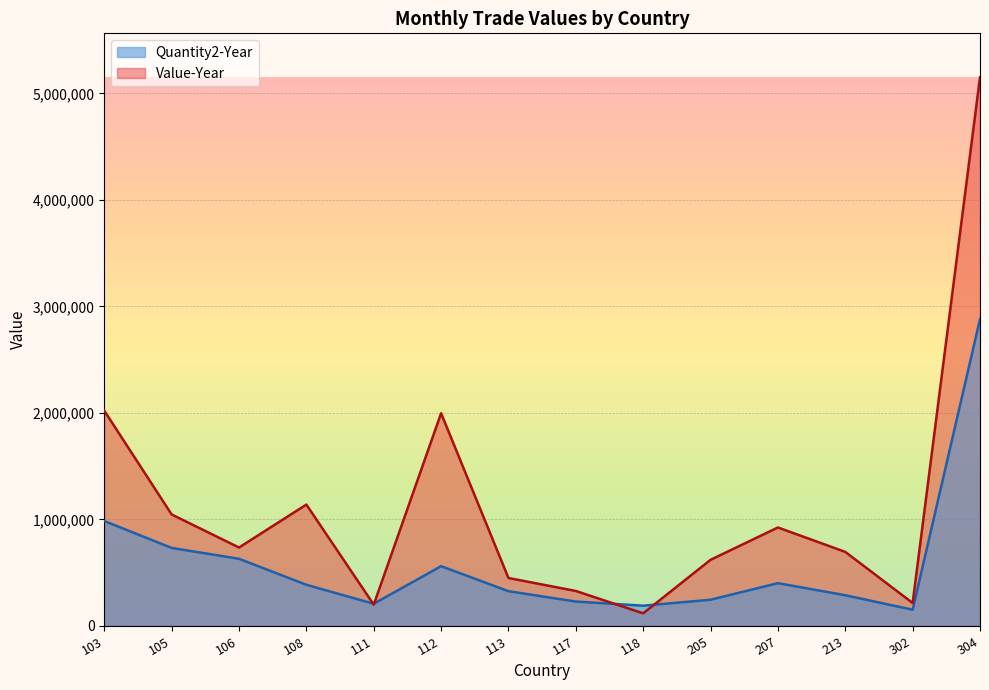

Reading right to left, transcribe all the data shown in this chart.

Quantity2-Year: 2880239	152483	288523	401810	246324	190310	229281	326467	561342	208321	386716	630564	732682	985228
Value-Year: 5151672	215541	695309	924535	621034	118449	328419	450249	1996996	200311	1139525	736455	1046813	2020950